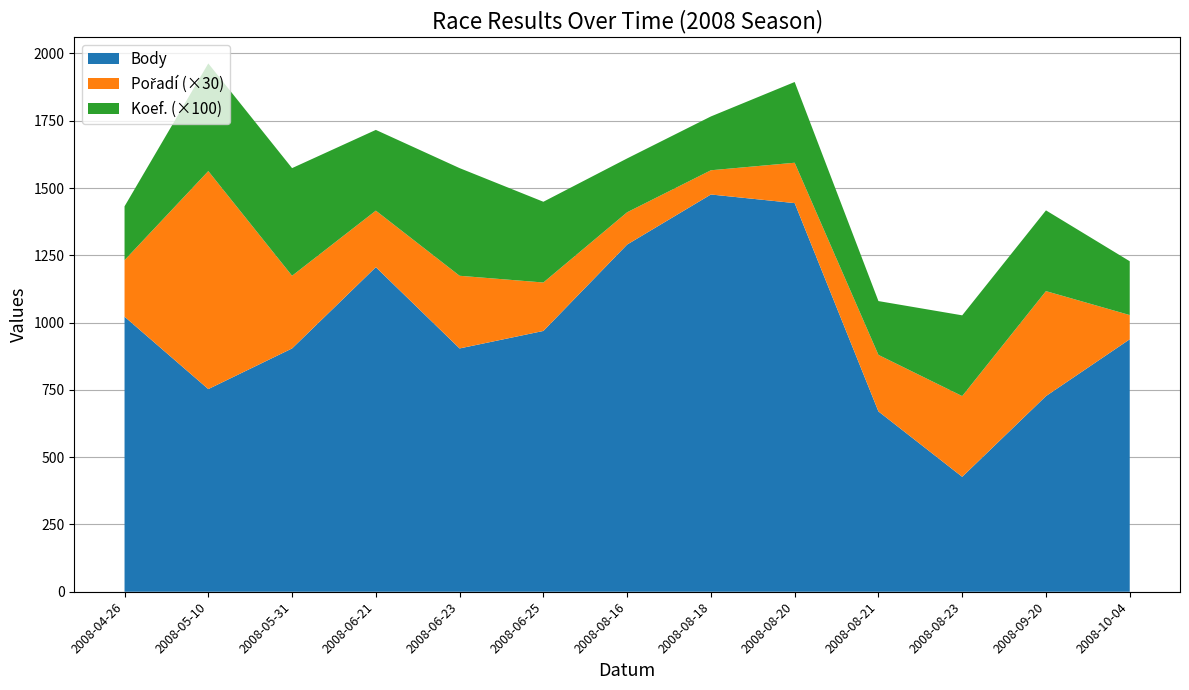

Reading left to right, extract all data points from this chart.

Body: 1022	753	904	1206	904	969	1290	1476	1444	670	427	727	938
Pořadí: 7	27	9	7	9	6	4	3	5	7	10	13	3
Koef.: 2	4	4	3	4	3	2	2	3	2	3	3	2